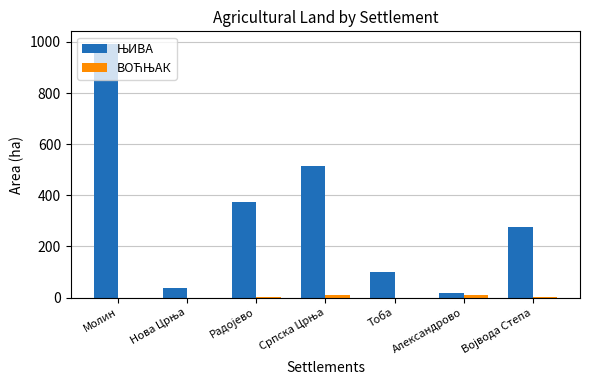

At which category is the sum across all series the highest?

Молин